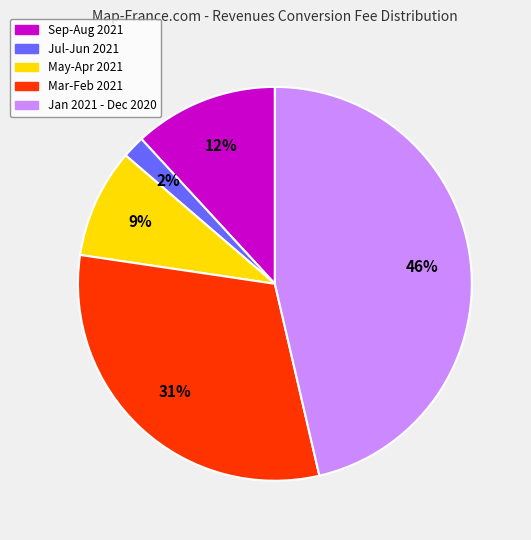

Is there a majority slice in this chart?

No